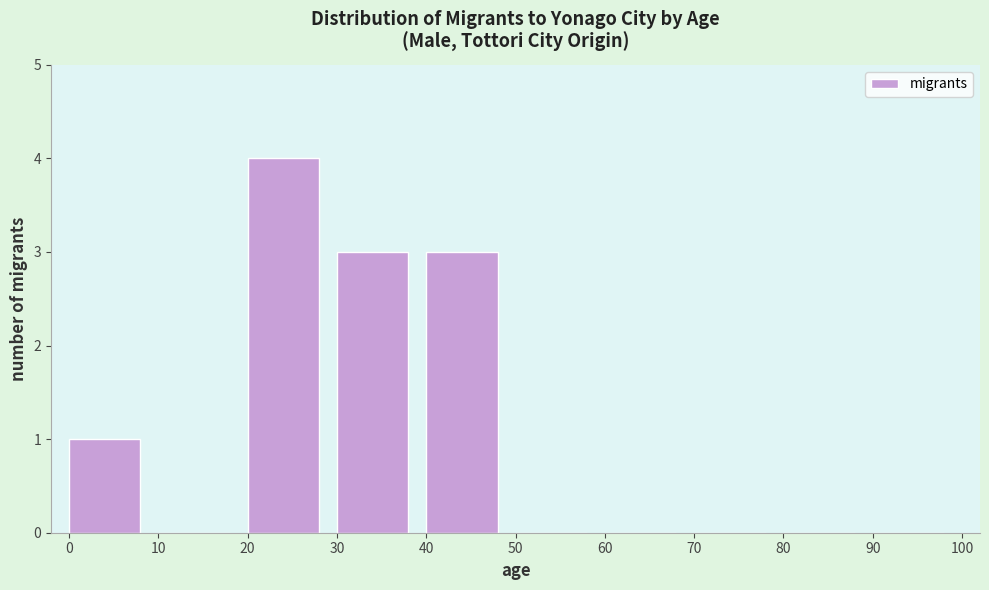

Reading left to right, transcribe all the data shown in this chart.

0=1	10=0	20=4	30=3	40=3	50=0	60=0	70=0	80=0	90=0